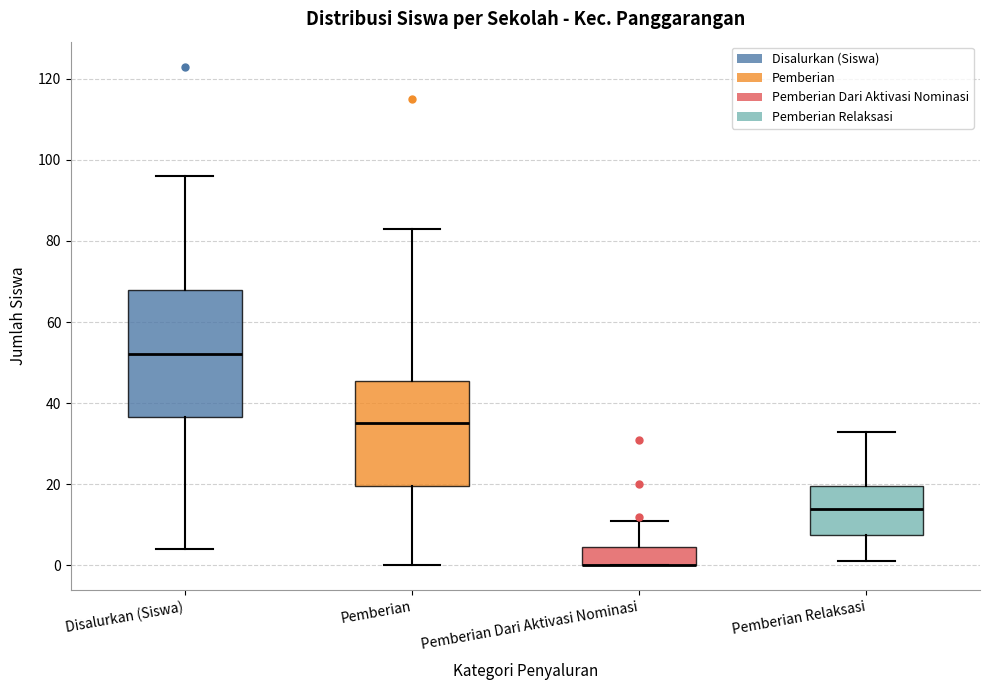

Where is the upper edge of the box for Pemberian Dari Aktivasi Nominasi on the y-axis? The values are not printed on the chart, so give them approximately, as read against the axis.

4